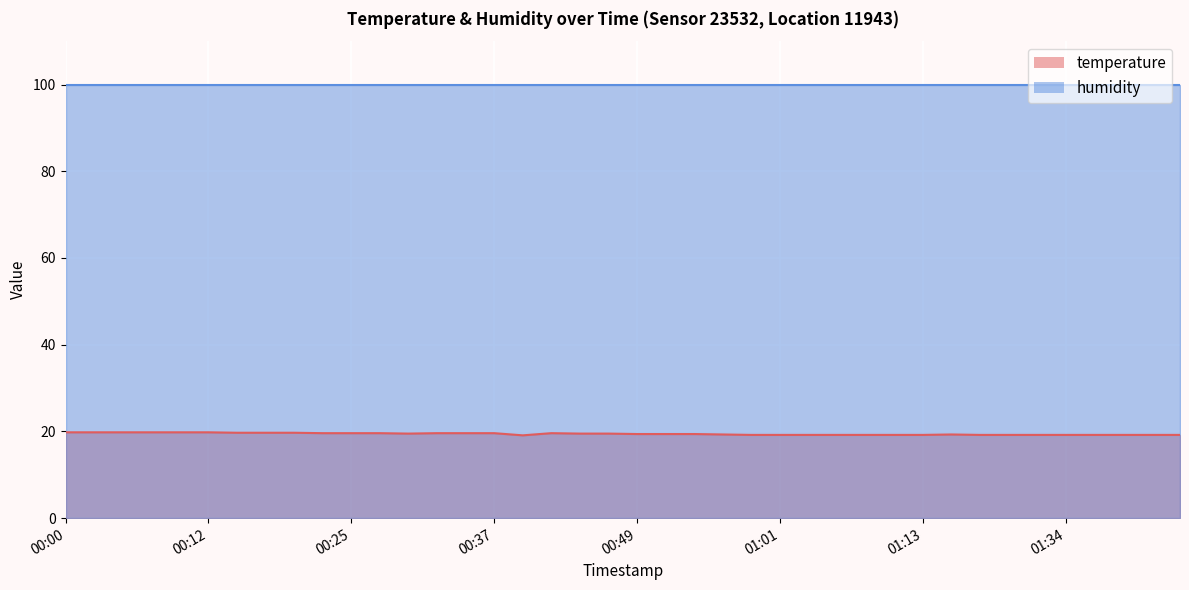

Approximately how many times larger is the value at 00:49 compared to 00:32?

1.0